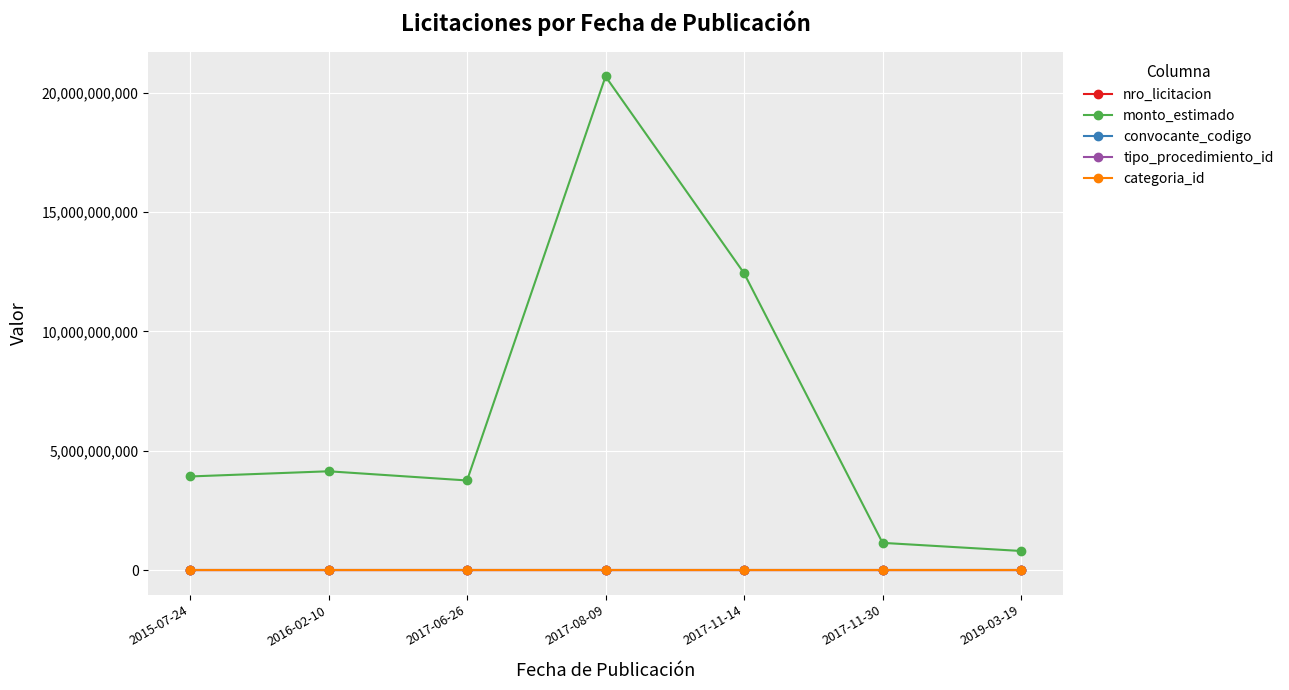

Which series has the widest spread of values?

monto_estimado